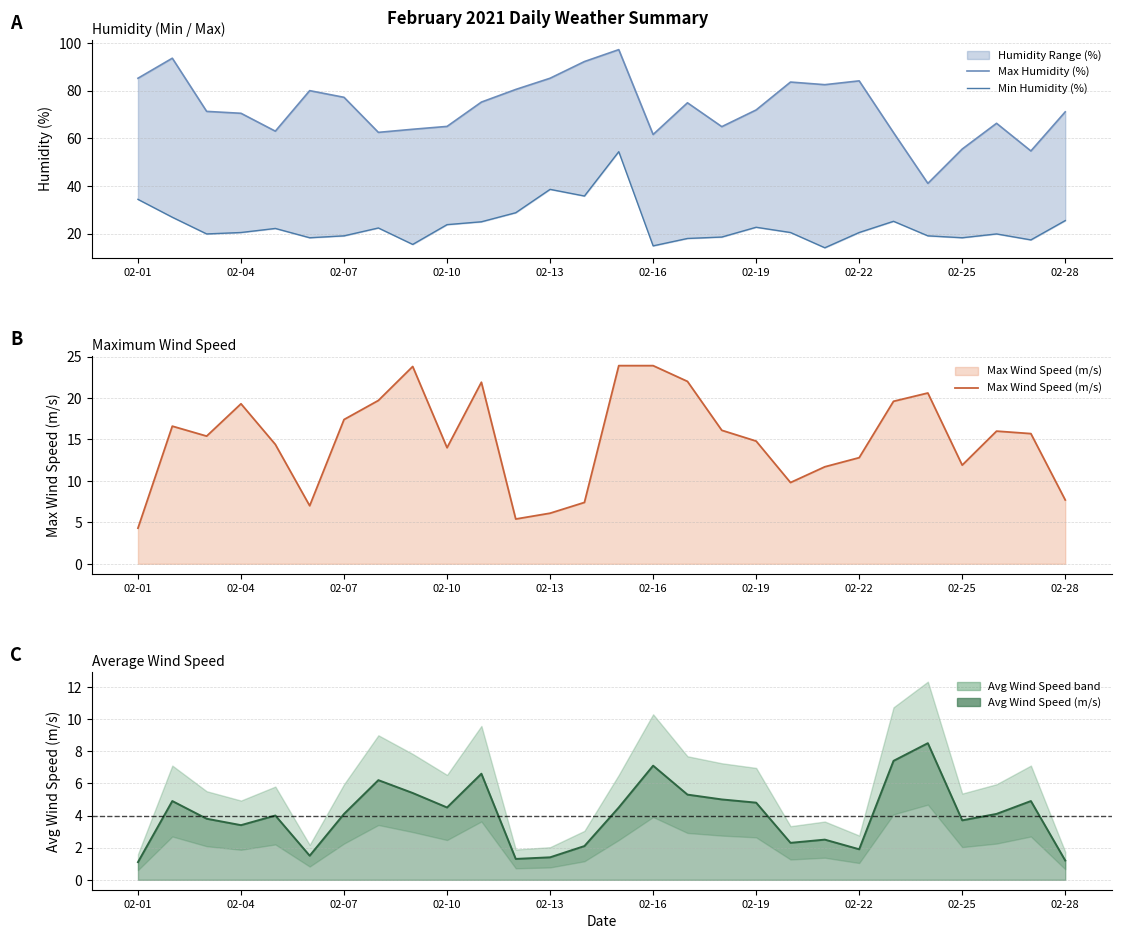

True or false: Max Wind Speed (m/s) has more than 2 points higher than both neighbors.

True